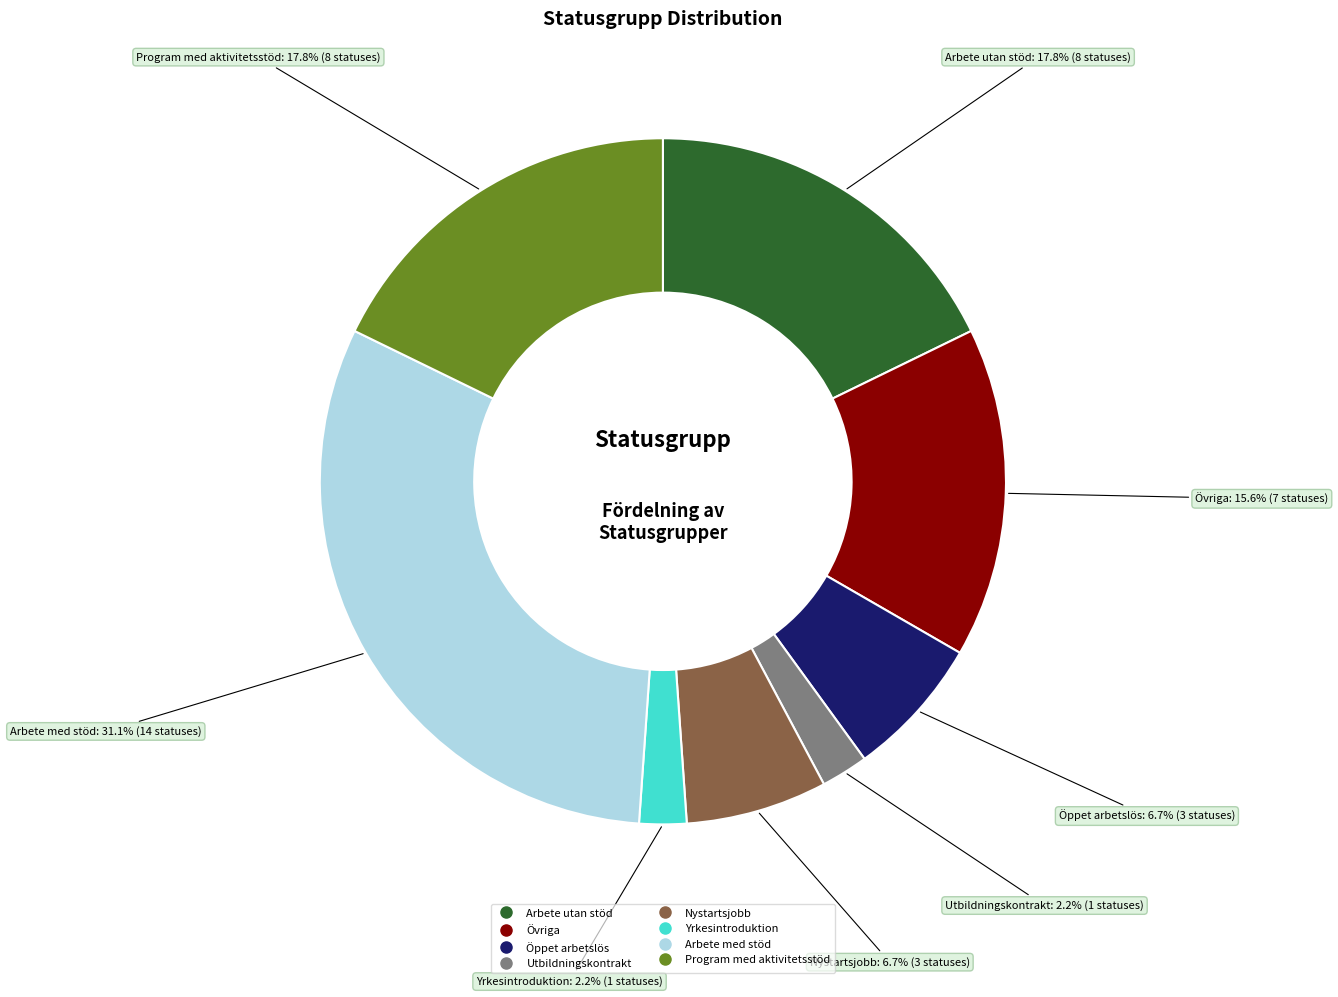

True or false: Arbete med stöd accounts for 31% of the total.

True